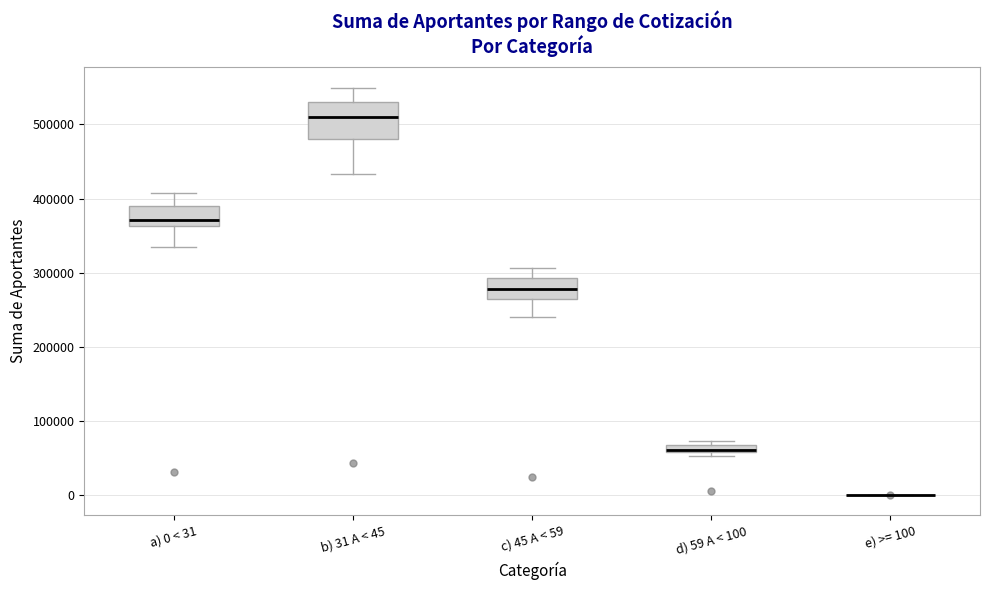

Where is the lower edge of the box for c) 45 A < 59 on the y-axis? The values are not printed on the chart, so give them approximately, as read against the axis.

260000